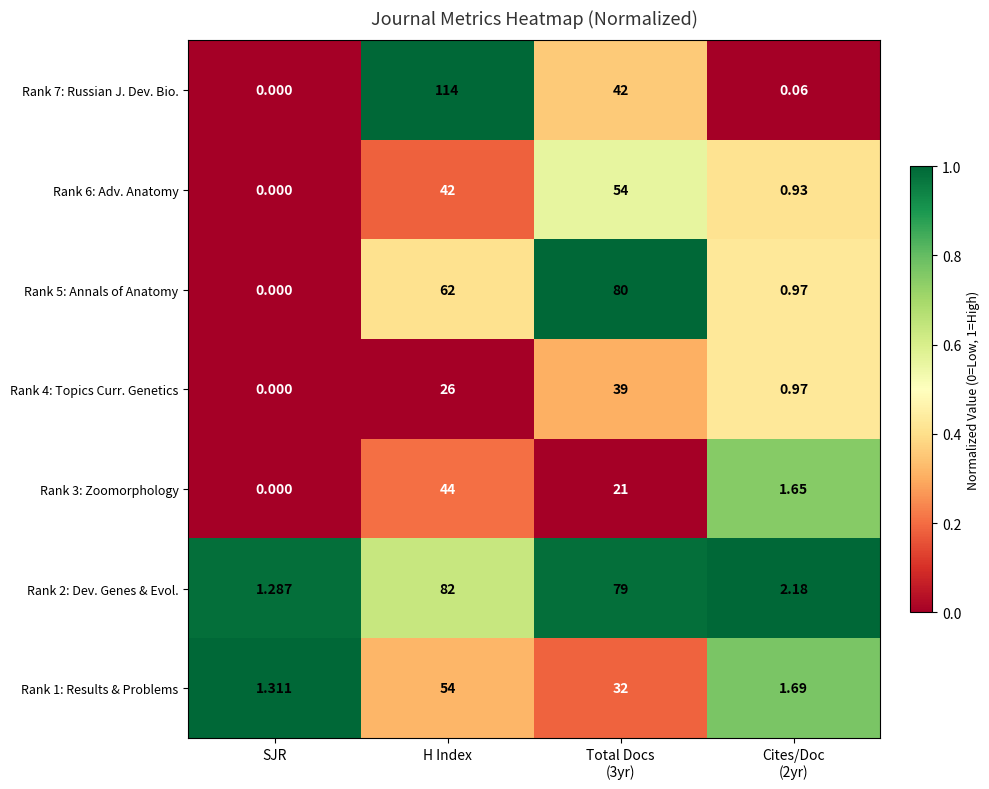

Which series changed the most between SJR and Total Docs
(3yr)?

Rank 5: Annals of Anatomy